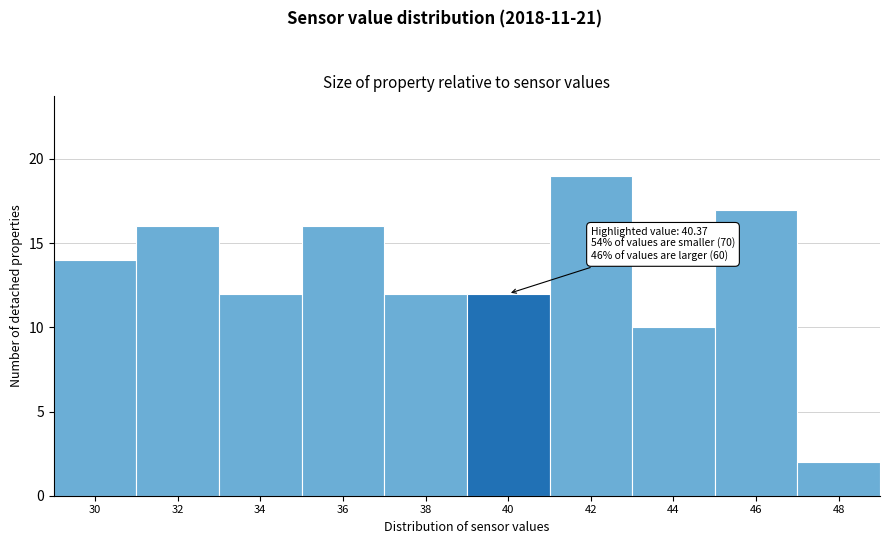

Reading left to right, extract all data points from this chart.

14	16	12	16	12	12	19	10	17	2